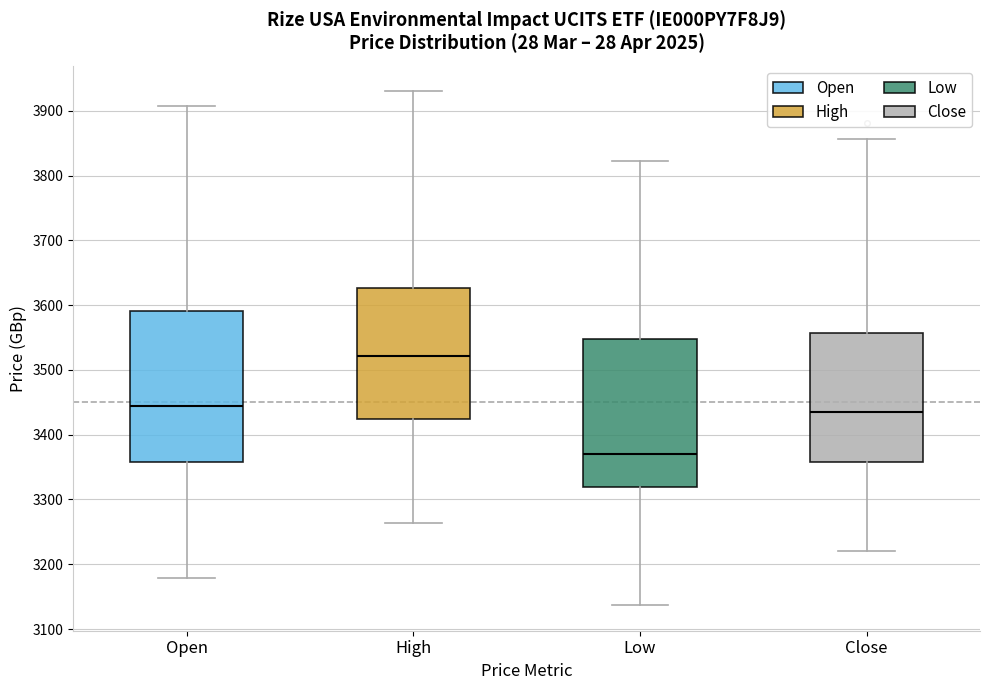

Reading left to right, transcribe this box plot: for each box, give where its median line is, the range the box spans, and where its two whiskers end, as read against the y-axis. The values are not printed on the chart, so give them approximately, as read against the axis.

Open: median 3440, box 3360 to 3590, whiskers 3180 to 3910
High: median 3520, box 3420 to 3630, whiskers 3260 to 3930
Low: median 3370, box 3320 to 3550, whiskers 3140 to 3820
Close: median 3440, box 3360 to 3560, whiskers 3220 to 3860